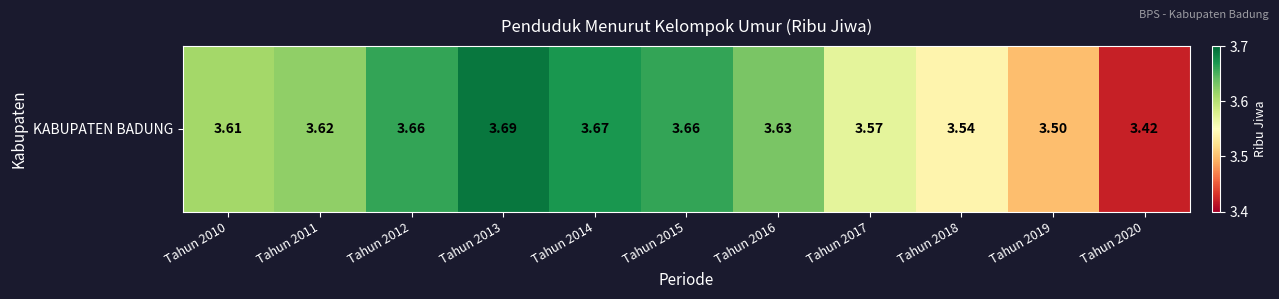

Between Tahun 2018 and Tahun 2011, which is larger?

Tahun 2011